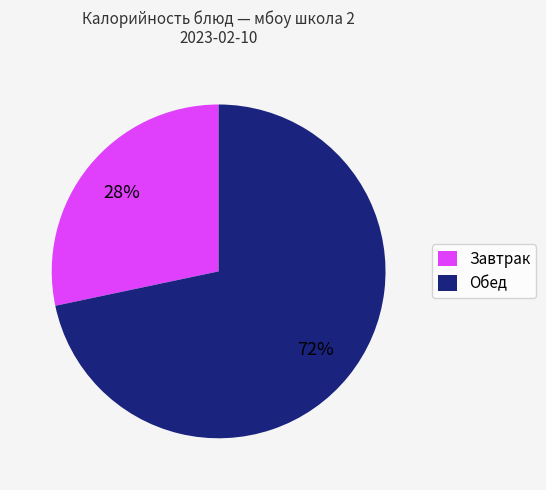

How many slices are in this pie chart?

2